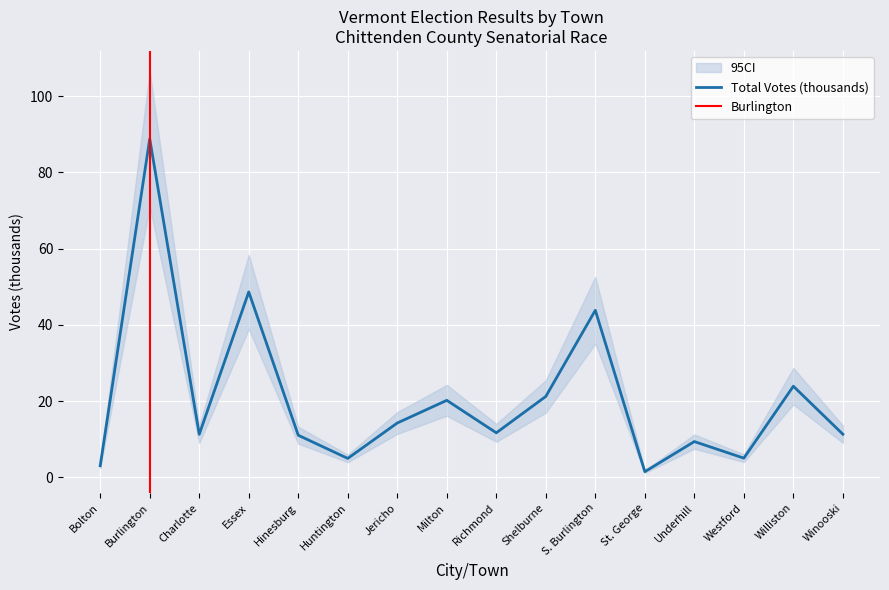

What is the value of the 7th point from the left?

14.3